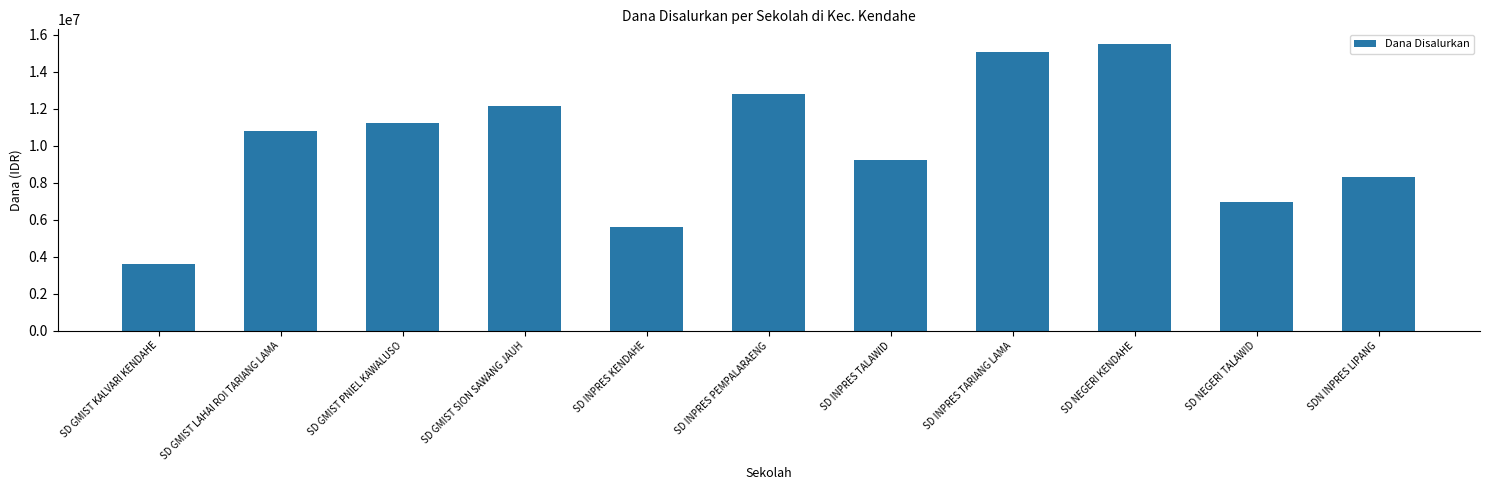

What is the greatest value displayed?

15525000